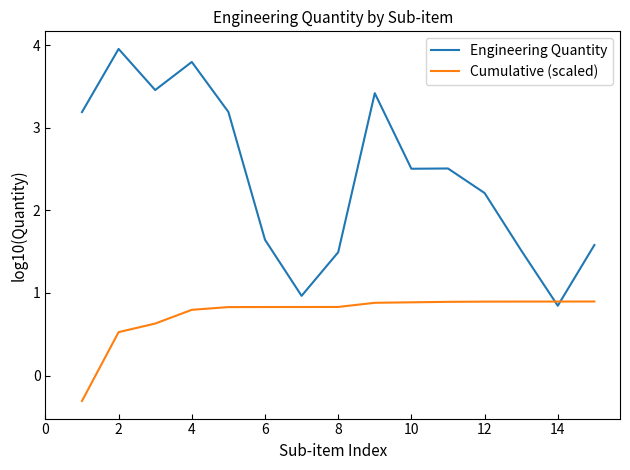

Which series changed the most between 4 and 9?

Engineering Quantity